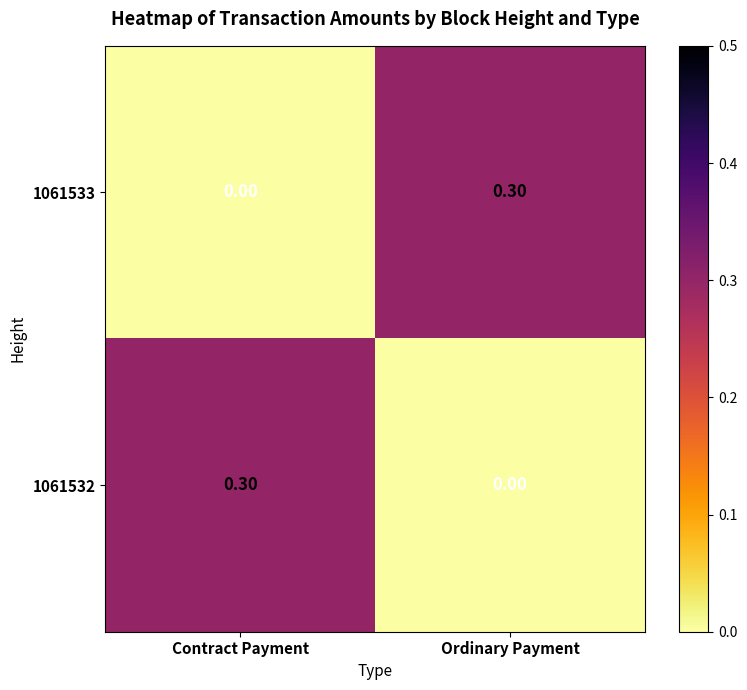

At which label is 1061532 closest to 0?

Ordinary Payment